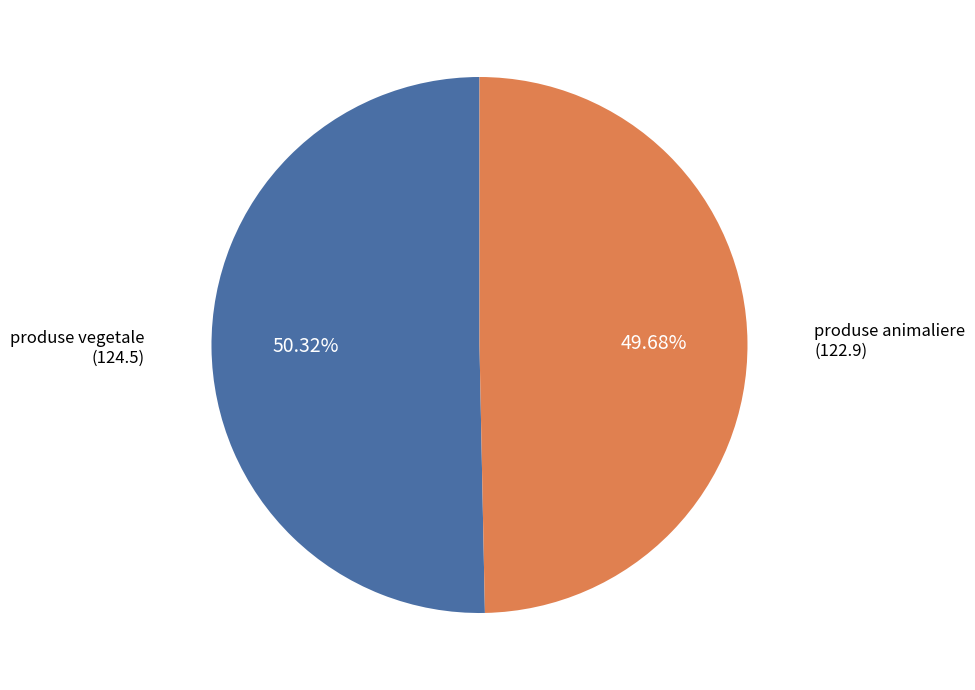

Does any single category account for the majority?

Yes